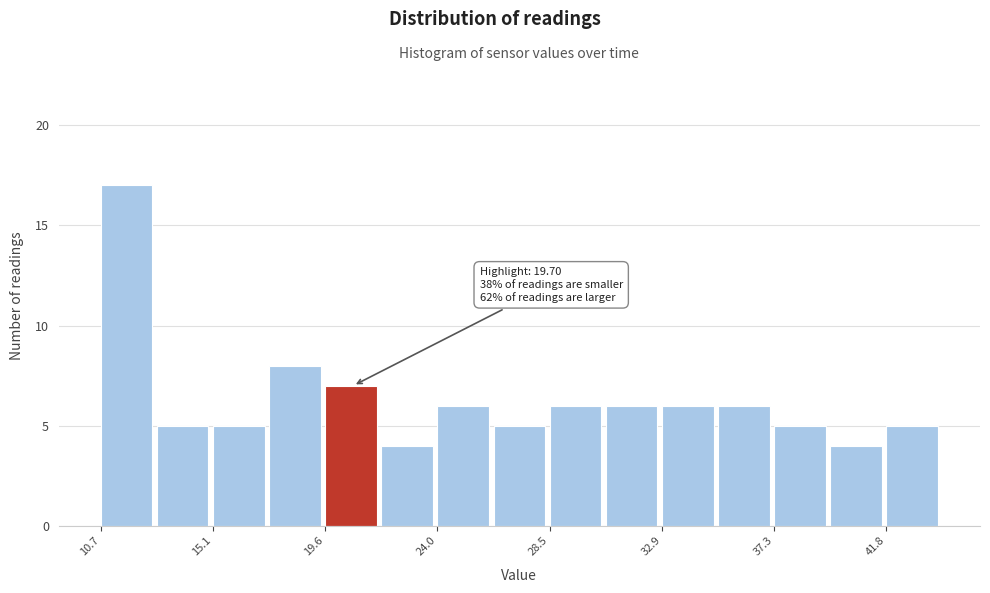

Which range on the x-axis has the tallest bar?

10.5 to 13.0